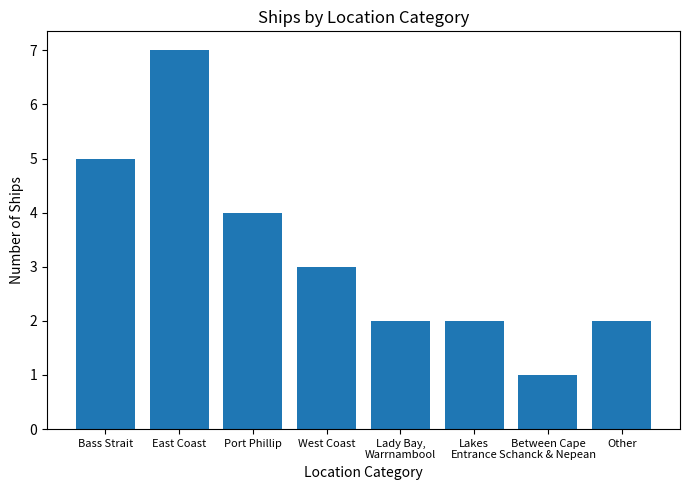

What position from the right is West Coast?

5